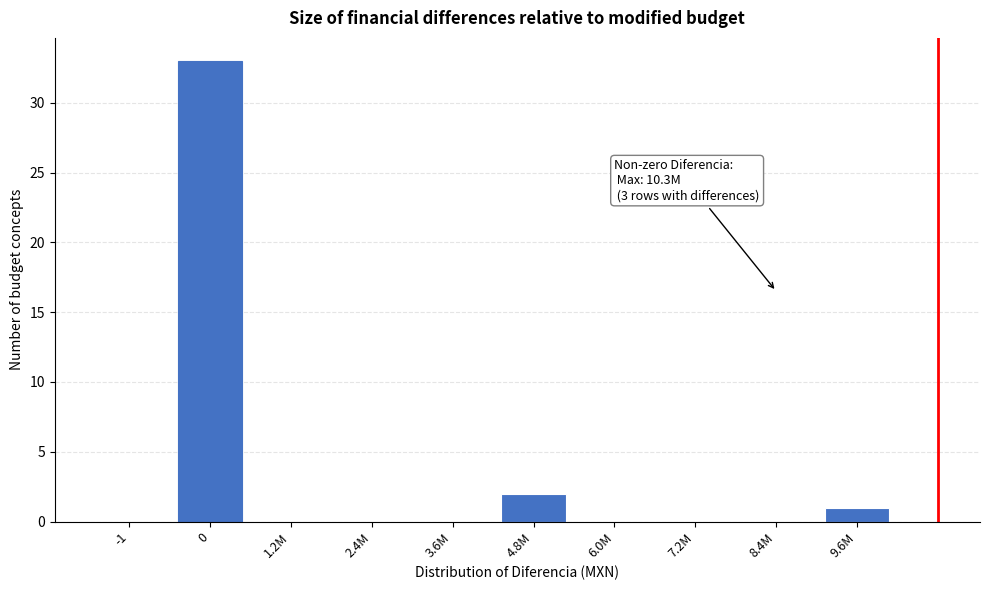

Reading left to right, extract all data points from this chart.

-1=0	0=33	1.2M=0	2.4M=0	3.6M=0	4.8M=2	6.0M=0	7.2M=0	8.4M=0	9.6M=1